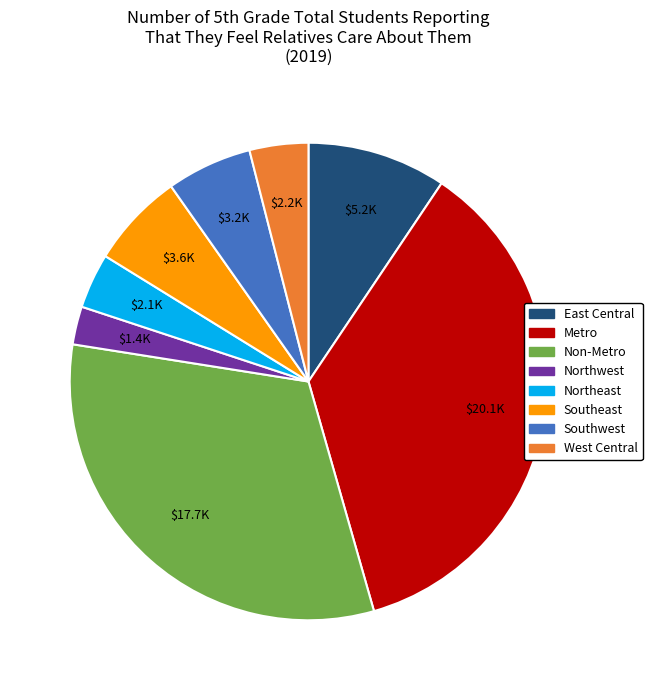

Do Northeast and Northwest together represent more than half of the pie?

No